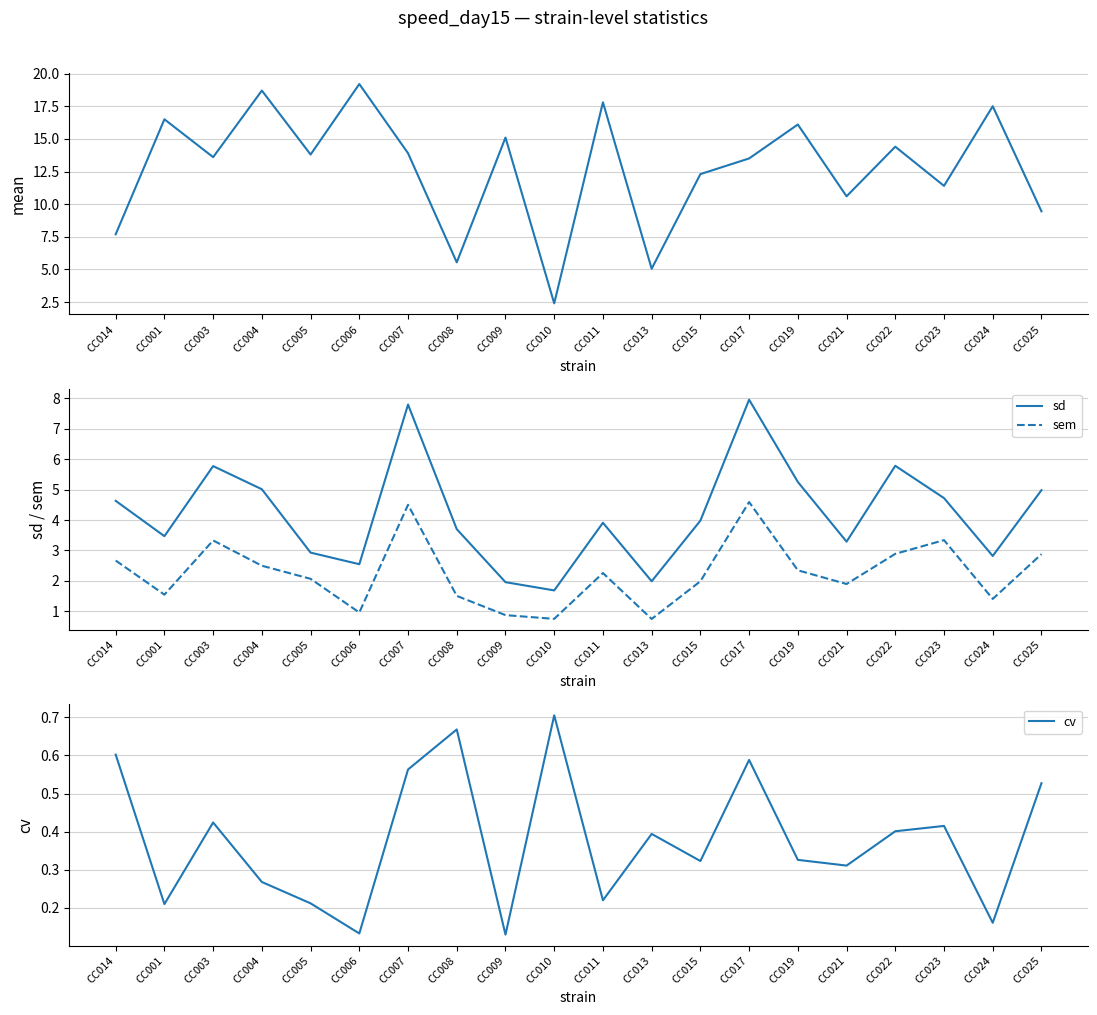

Is the value of mean at CC003 greater than the value of sem at CC024?

Yes